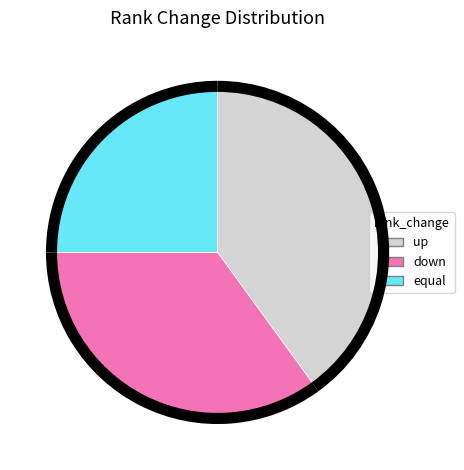

Is up the majority of the pie?

No